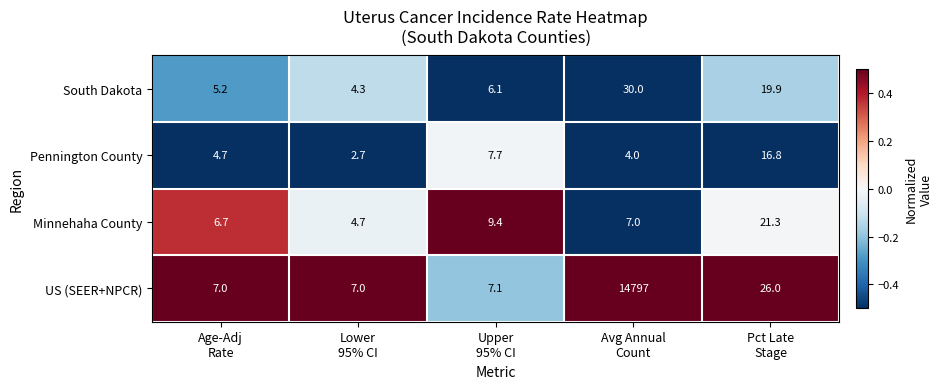

At which category is the sum across all series the highest?

Avg Annual
Count